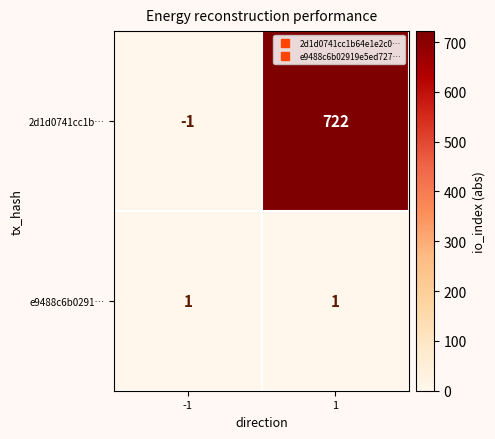

Reading right to left, extract all data points from this chart.

2d1d0741cc1b…: 722	-1
e9488c6b0291…: 1	1